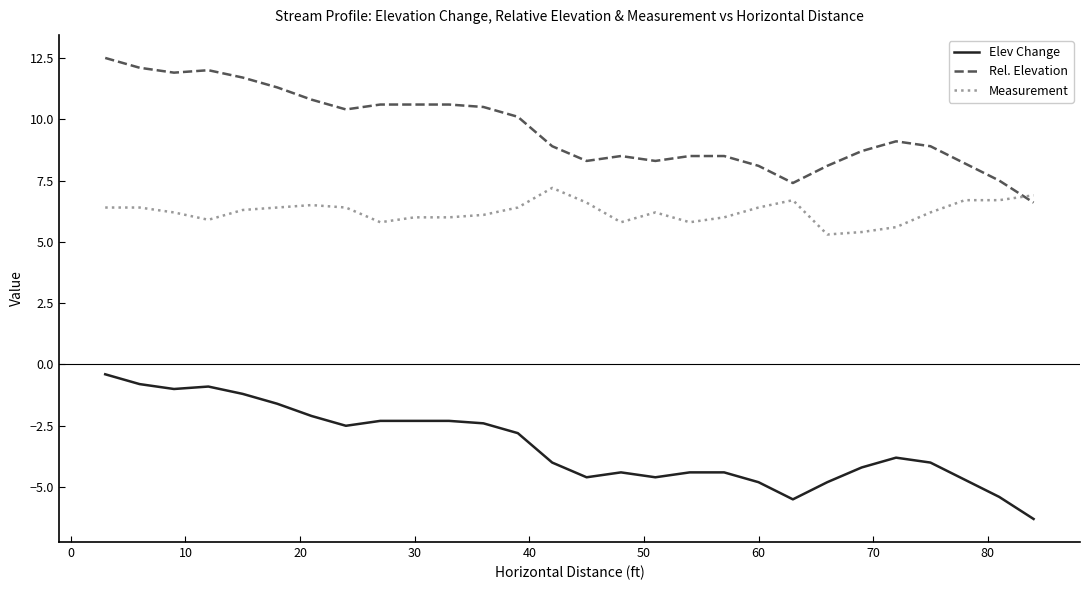

Reading left to right, list all the values displayed in this chart.

Elev Change: -0.4	-0.8	-1.0	-0.9	-1.2	-1.6	-2.1	-2.5	-2.3	-2.3	-2.3	-2.4	-2.8	-4.0	-4.6	-4.4	-4.6	-4.4	-4.4	-4.8	-5.5	-4.8	-4.2	-3.8	-4.0	-4.7	-5.4	-6.3
Rel. Elevation: 12.5	12.1	11.9	12.0	11.7	11.3	10.8	10.4	10.6	10.6	10.6	10.5	10.1	8.9	8.3	8.5	8.3	8.5	8.5	8.1	7.4	8.1	8.7	9.1	8.9	8.2	7.5	6.6
Measurement: 6.4	6.4	6.2	5.9	6.3	6.4	6.5	6.4	5.8	6.0	6.0	6.1	6.4	7.2	6.6	5.8	6.2	5.8	6.0	6.4	6.7	5.3	5.4	5.6	6.2	6.7	6.7	6.9